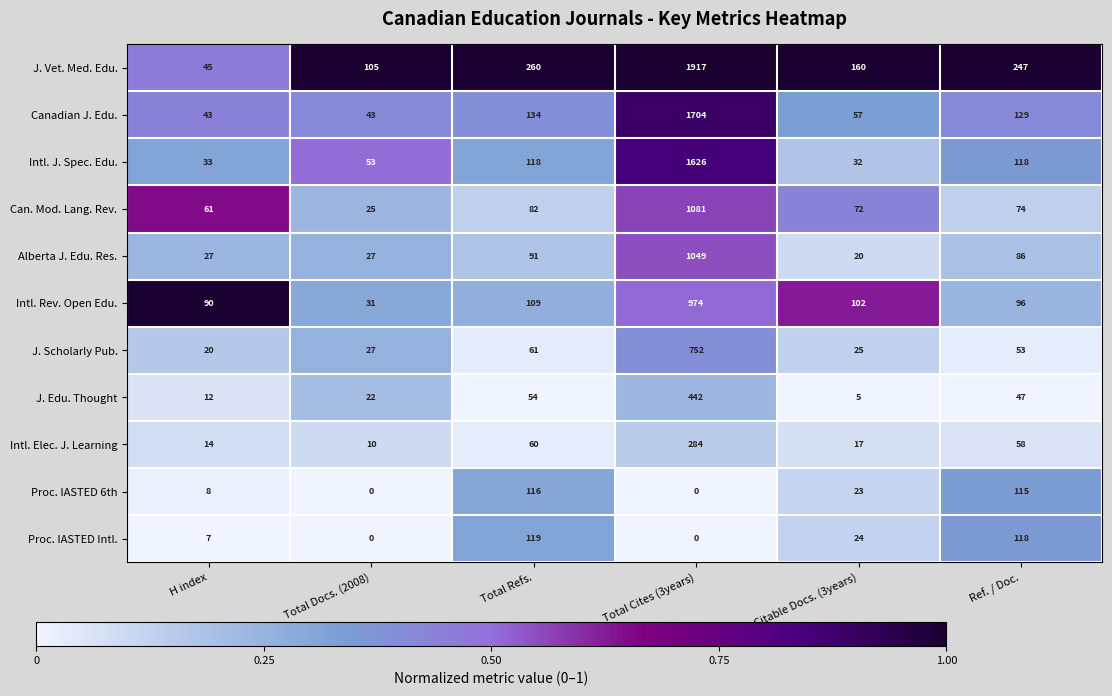

What is the average value of the Intl. Elec. J. Learning series?

74